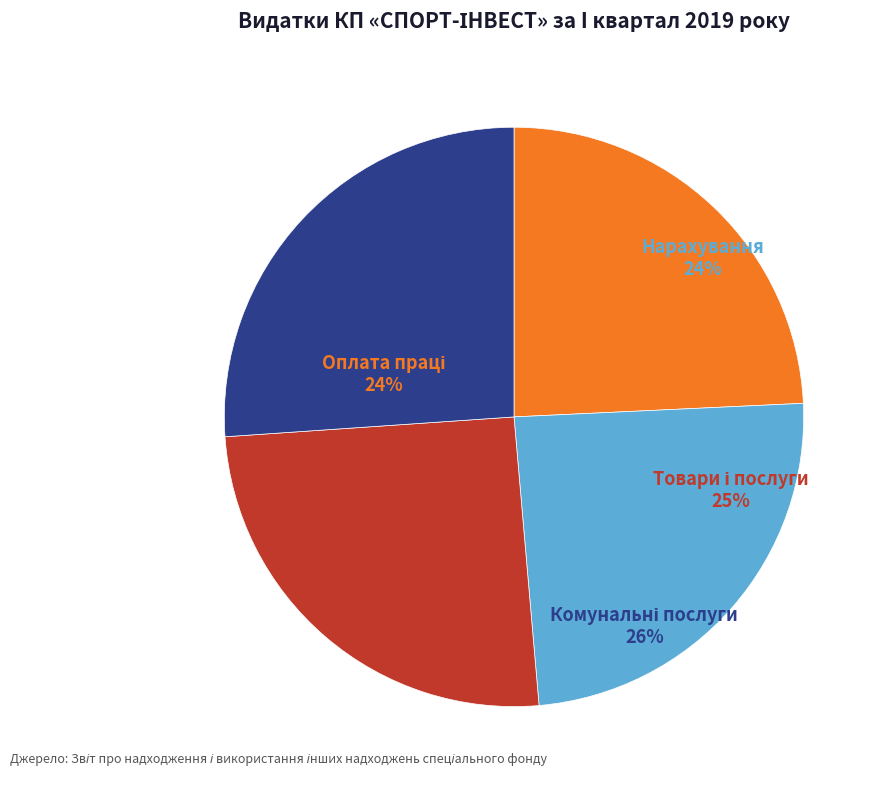

To the nearest percent, what percentage of the pie is Нарахування на оплату праці (2120)?

24%